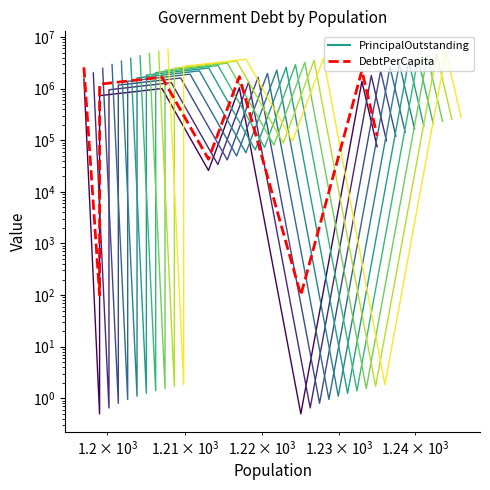

The value of DebtPerCapita at 4 is 12662.4. True or false?

False